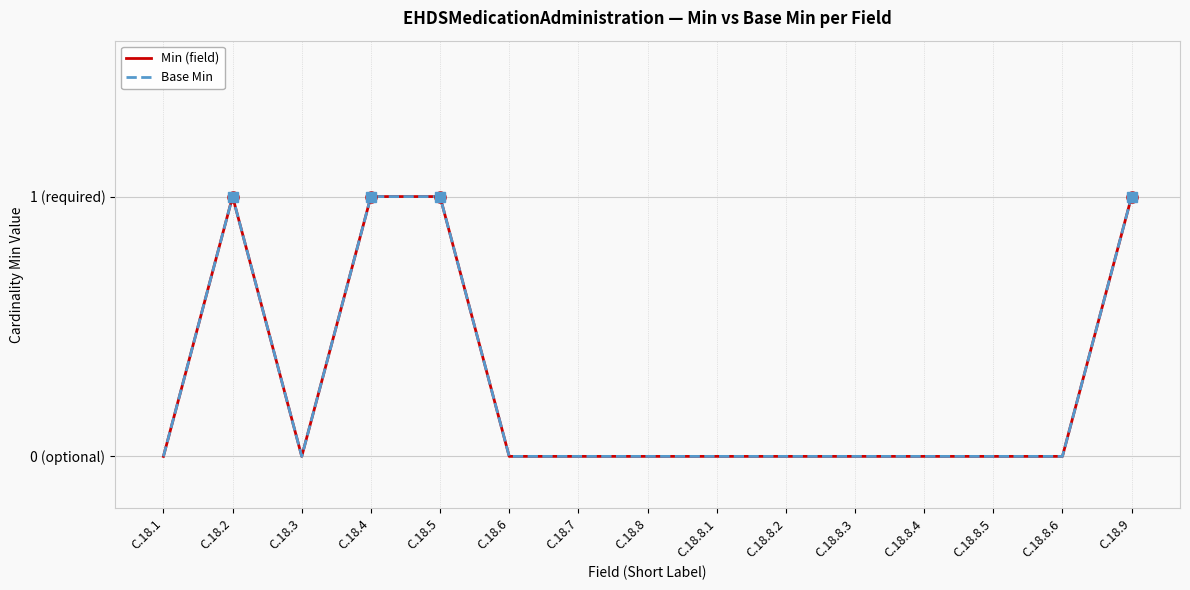

Reading left to right, transcribe all the data shown in this chart.

Min (field): C.18.1=0	C.18.2=1	C.18.3=0	C.18.4=1	C.18.5=1	C.18.6=0	C.18.7=0	C.18.8=0	C.18.8.1=0	C.18.8.2=0	C.18.8.3=0	C.18.8.4=0	C.18.8.5=0	C.18.8.6=0	C.18.9=1
Base Min: C.18.1=0	C.18.2=1	C.18.3=0	C.18.4=1	C.18.5=1	C.18.6=0	C.18.7=0	C.18.8=0	C.18.8.1=0	C.18.8.2=0	C.18.8.3=0	C.18.8.4=0	C.18.8.5=0	C.18.8.6=0	C.18.9=1